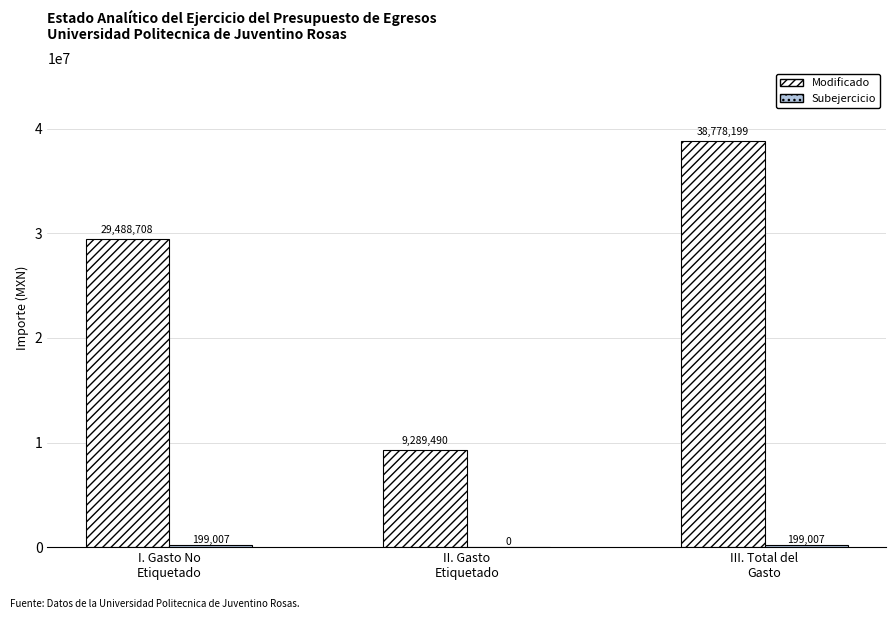

What is the maximum value shown in the chart?

38778198.7